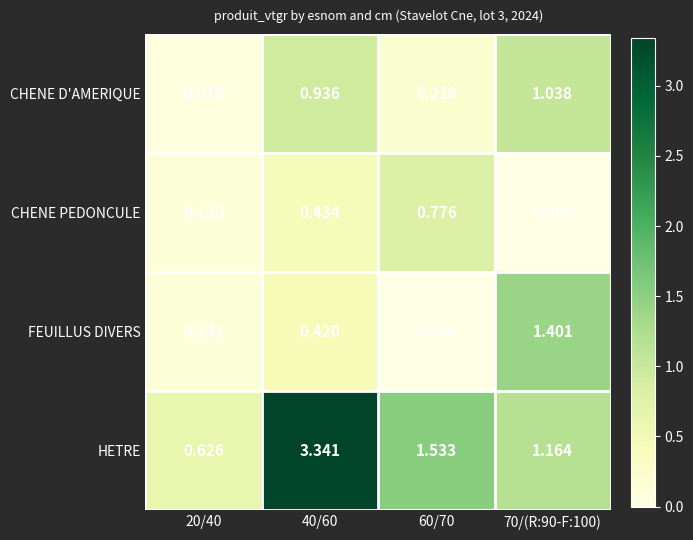

List the series in order of their peak value, lowest first.

CHENE PEDONCULE, CHENE D'AMERIQUE, FEUILLUS DIVERS, HETRE